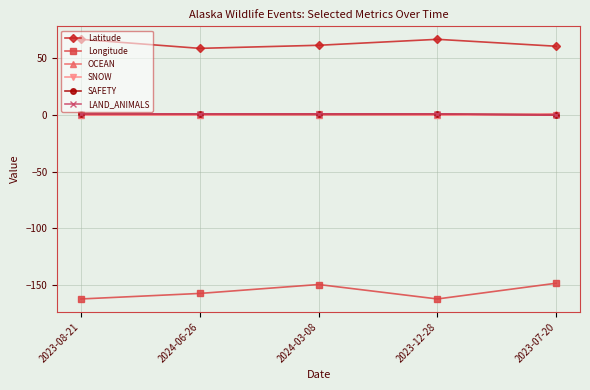

What is the label of the 1st point from the left?

2023-08-21